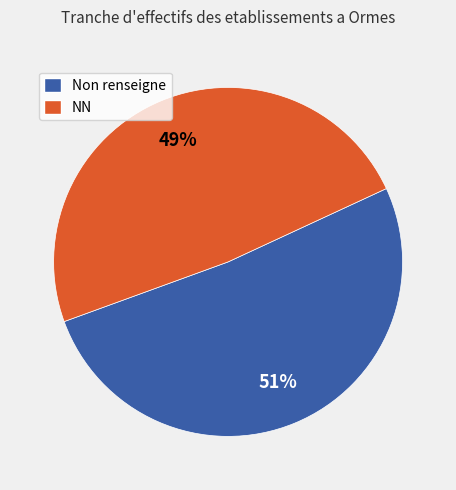

Is the sum of Non renseigne and NN greater than half?

Yes